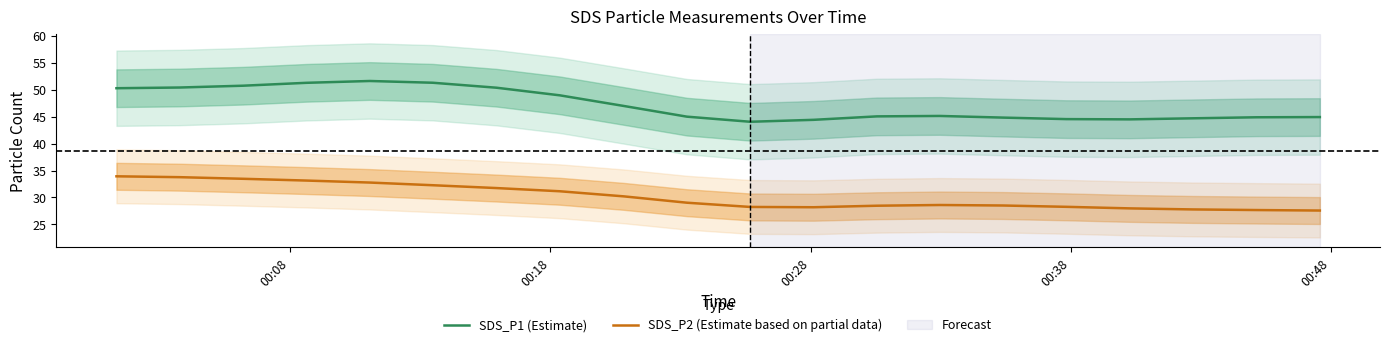

What is the lowest value of the SDS_P1 (Estimate) series?

44.1